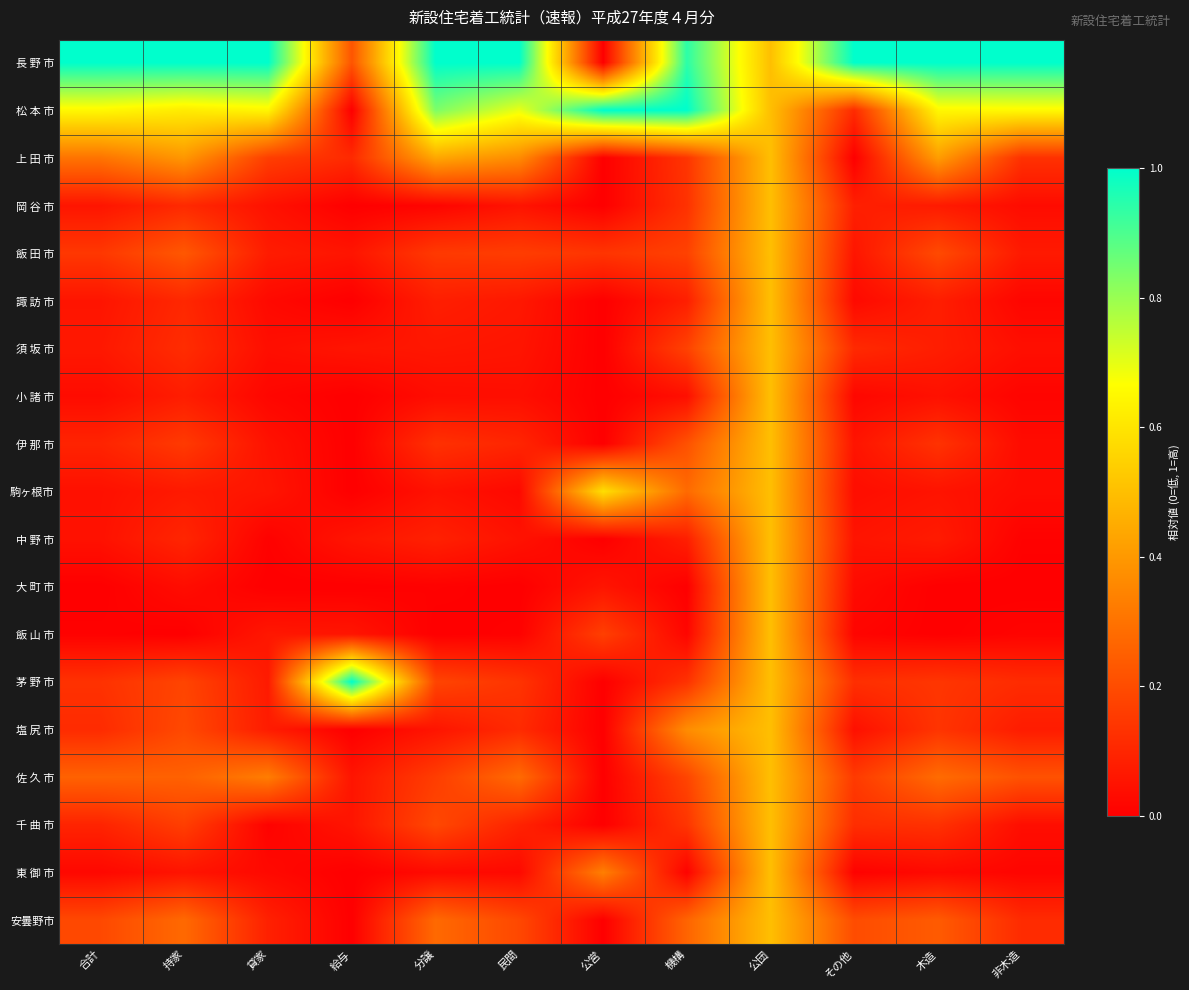

What is the difference between the highest and lowest values at 持家?

1.0